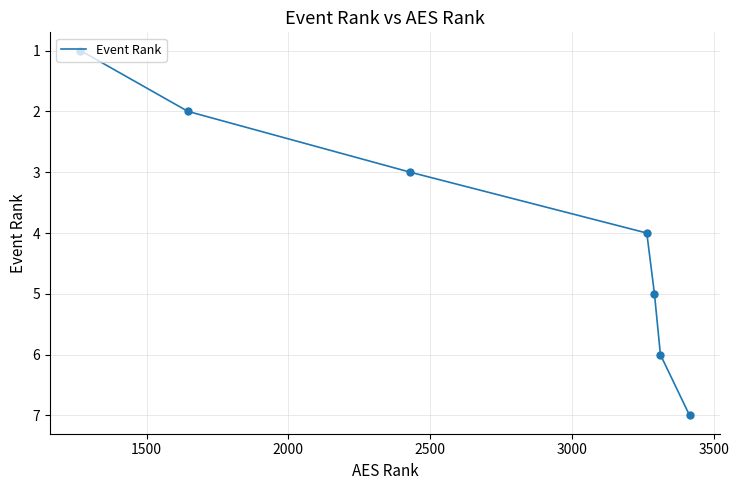

What is the difference between the maximum and minimum values?

6